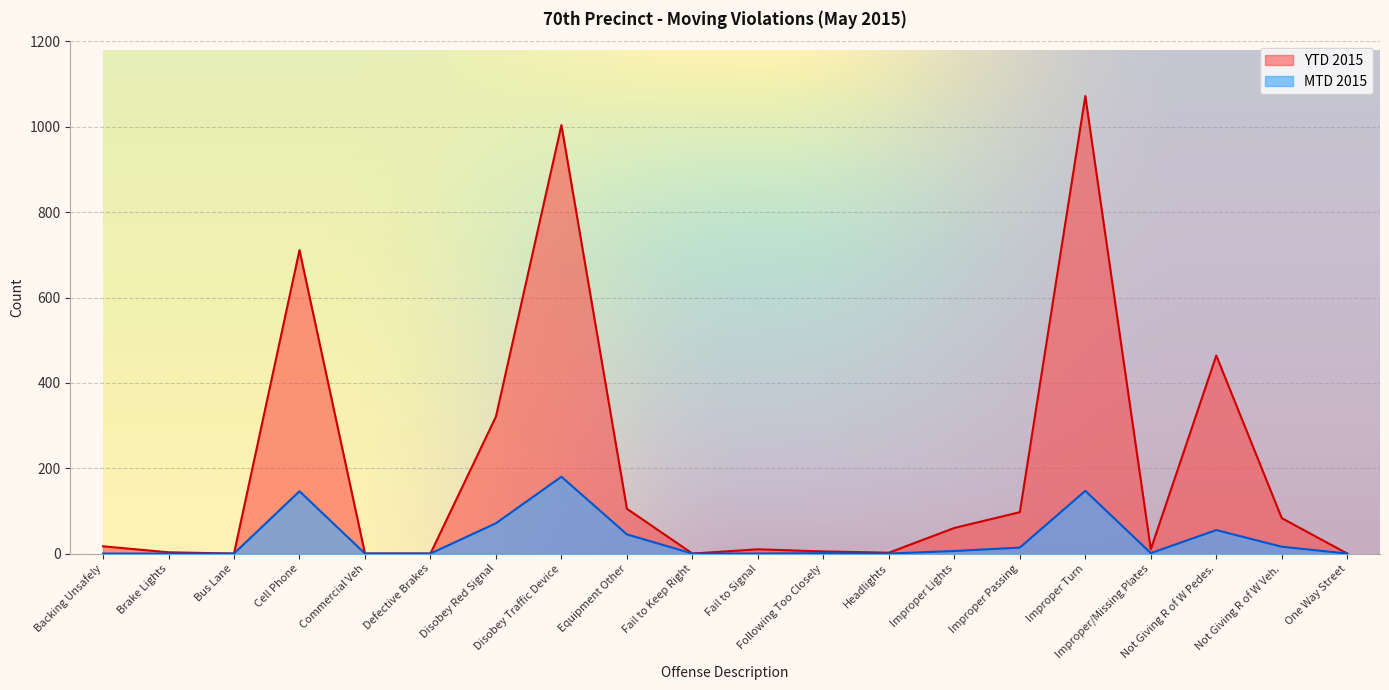

List the labels in order of MTD 2015 value, largest first.

Disobey Traffic Device, Improper Turn, Cell Phone, Disobey Red Signal, Not Giving R of W Pedes., Equipment Other, Not Giving R of W Veh., Improper Passing, Improper Lights, Following Too Closely, Improper/Missing Plates, Backing Unsafely, Brake Lights, Bus Lane, Commercial Veh, Defective Brakes, Fail to Keep Right, Fail to Signal, Headlights, One Way Street